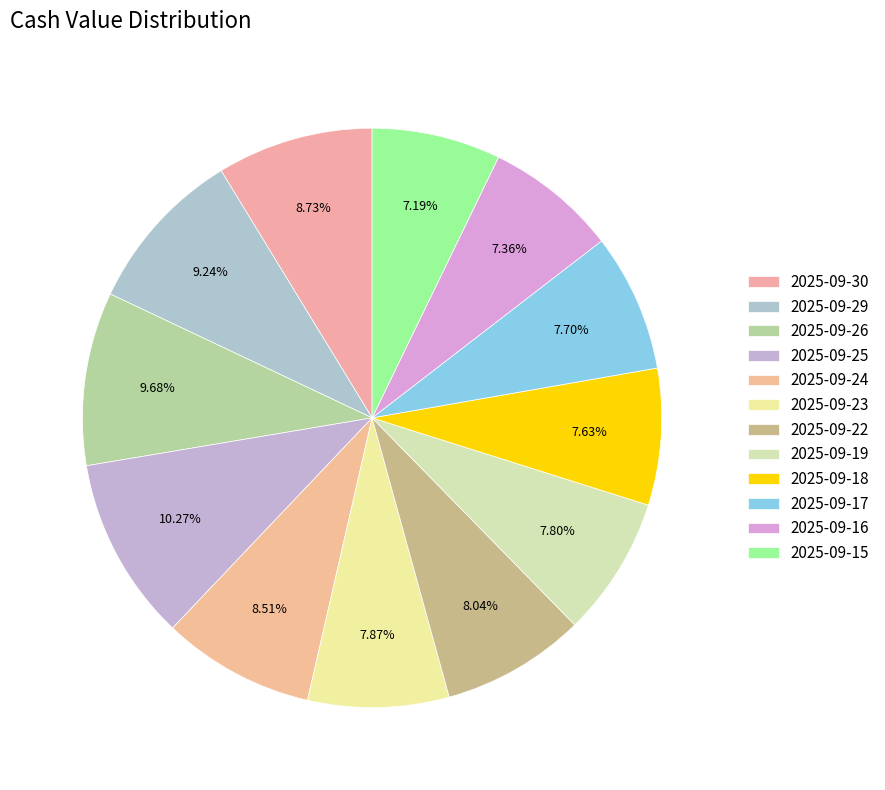

Does 2025-09-16 account for over 50% of the chart?

No